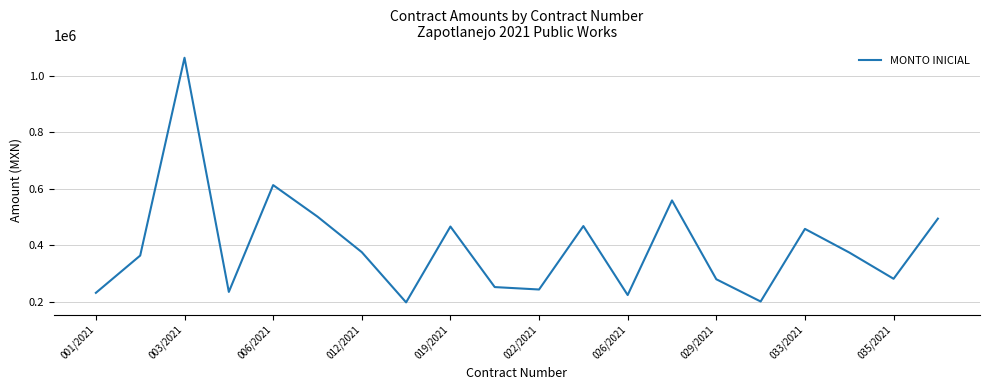

How many values exceed 374119?

10